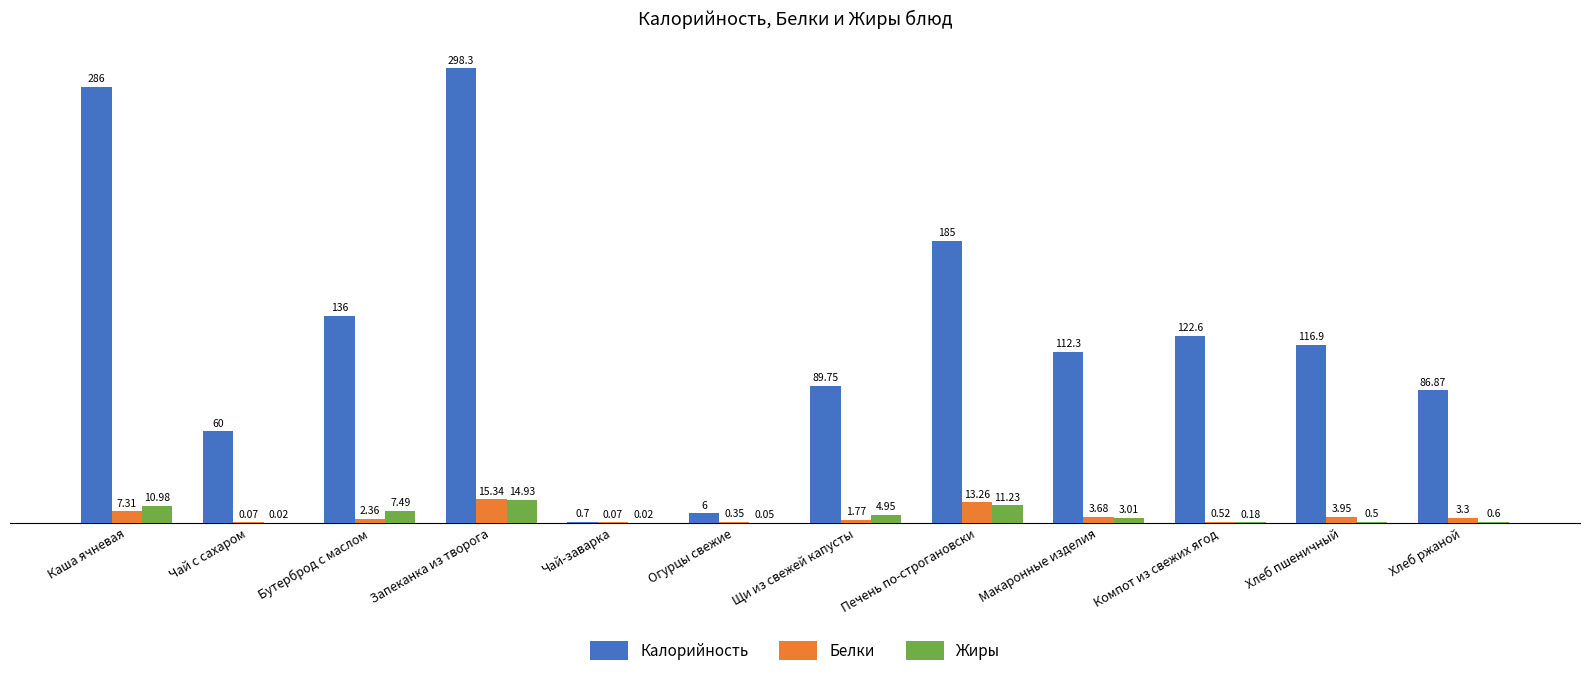

The value of Калорийность at Компот из свежих ягод is 164.2. True or false?

False